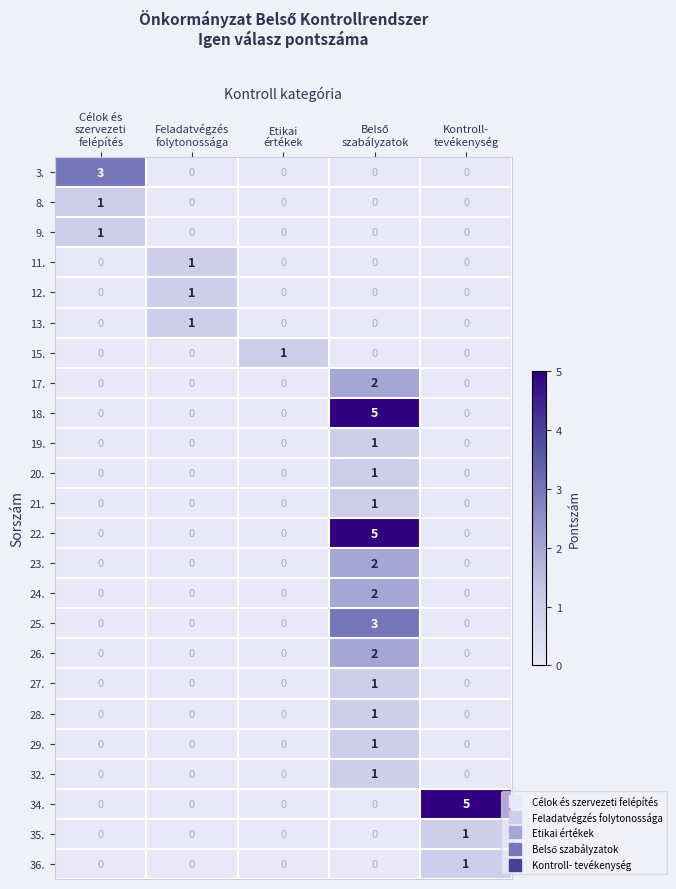

What is the difference between the maximum and minimum values in the 3. series?

3